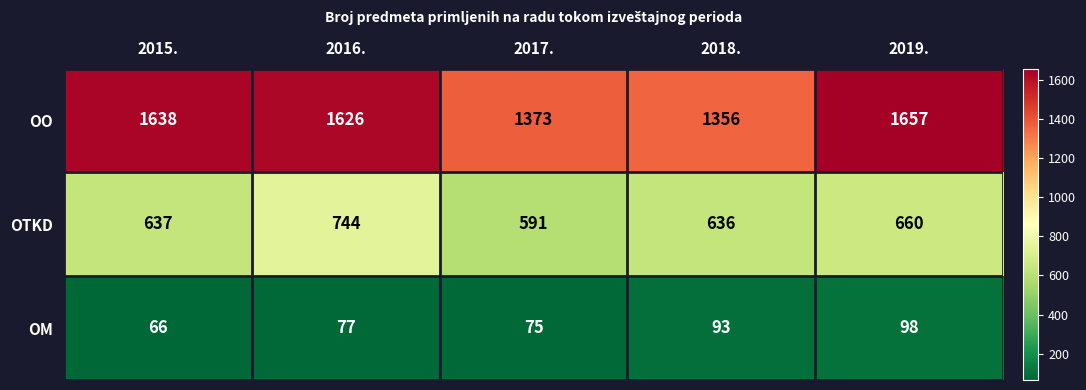

Rank the series at 2018. from highest to lowest value.

OO, OTKD, OM